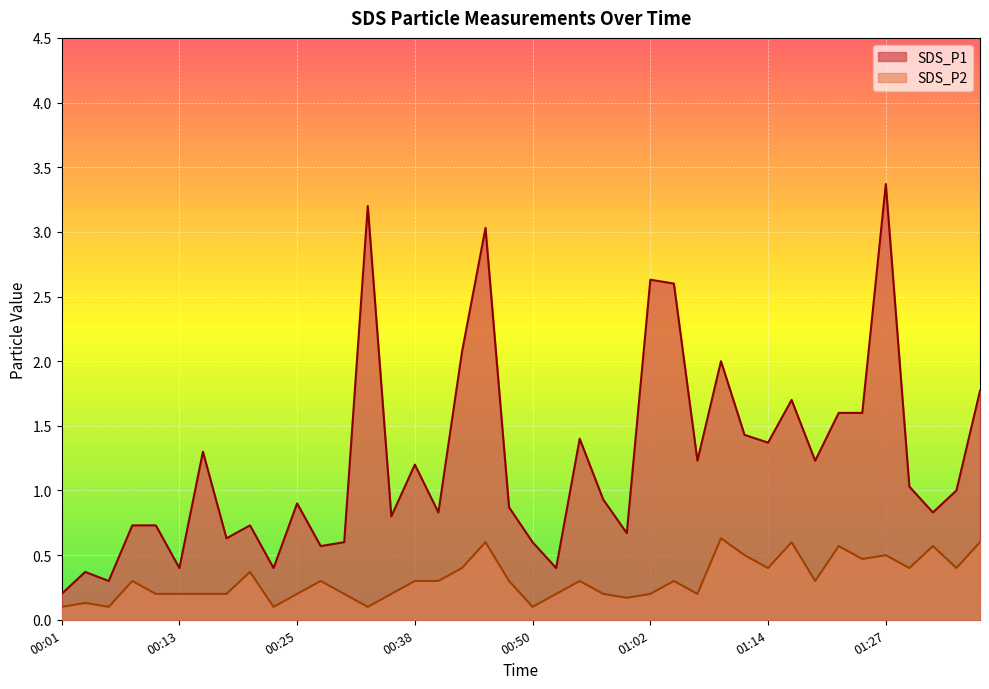

Reading right to left, transcribe all the data shown in this chart.

SDS_P1: 1.8	1.0	0.8	1.0	3.4	1.6	1.6	1.2	1.7	1.4	1.4	2.0	1.2	2.6	2.6	0.7	0.9	1.4	0.4	0.6	0.9	3.0	2.1	0.8	1.2	0.8	3.2	0.6	0.6	0.9	0.4	0.7	0.6	1.3	0.4	0.7	0.7	0.3	0.4	0.2
SDS_P2: 0.6	0.4	0.6	0.4	0.5	0.5	0.6	0.3	0.6	0.4	0.5	0.6	0.2	0.3	0.2	0.2	0.2	0.3	0.2	0.1	0.3	0.6	0.4	0.3	0.3	0.2	0.1	0.2	0.3	0.2	0.1	0.4	0.2	0.2	0.2	0.2	0.3	0.1	0.1	0.1